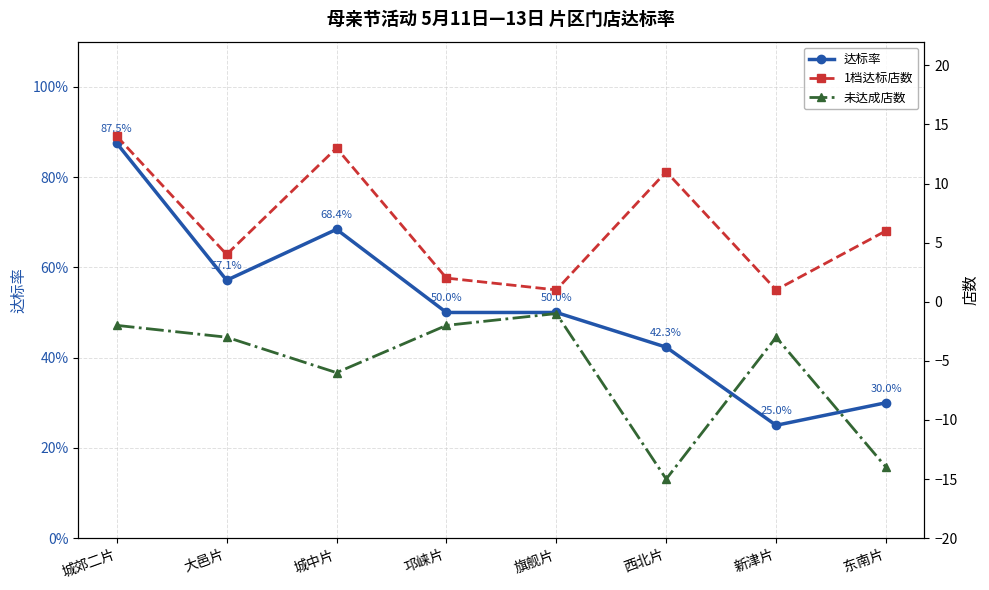

List the series in order of their overall mean, lowest first.

未达成店数, 达标率, 1档达标店数